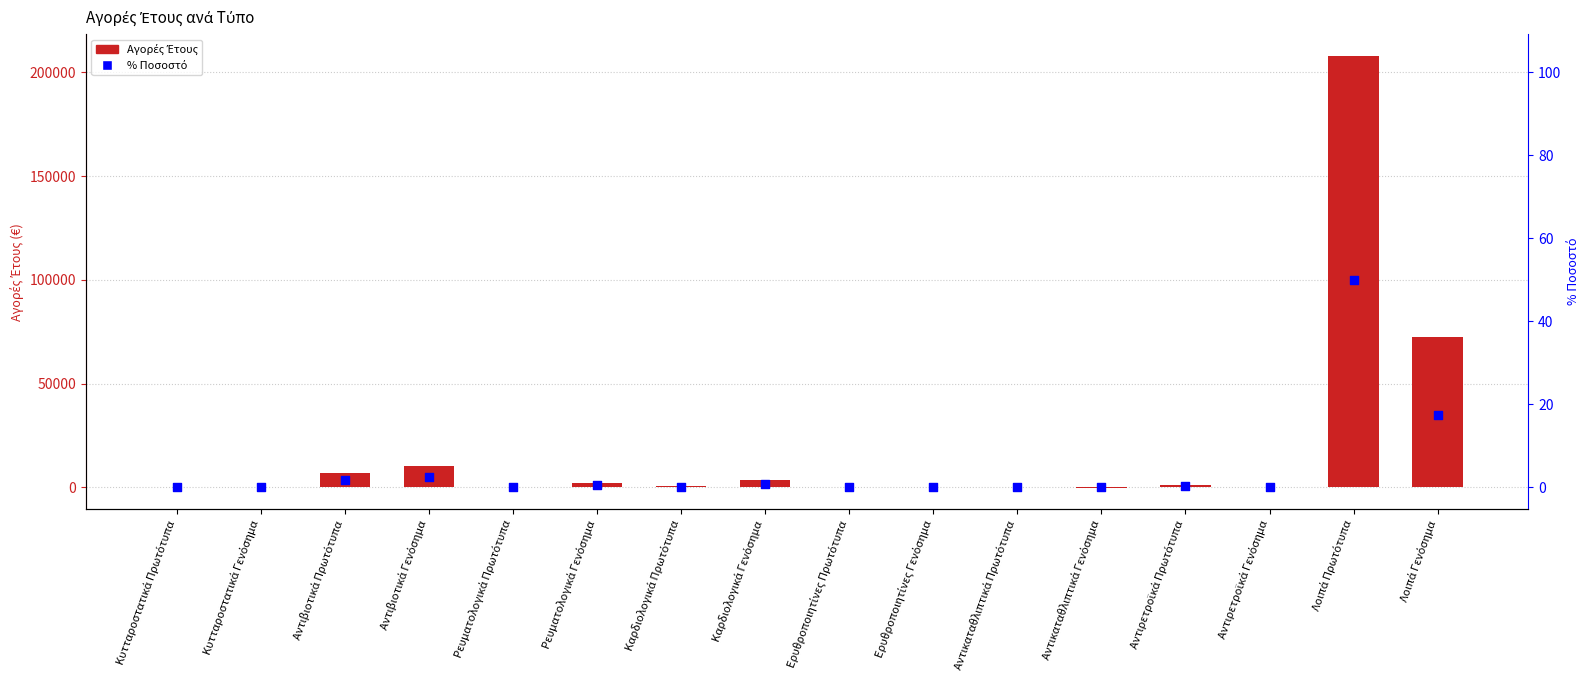

What is the total value across all series at Ρευματολογικά Γενόσημα?

1940.9